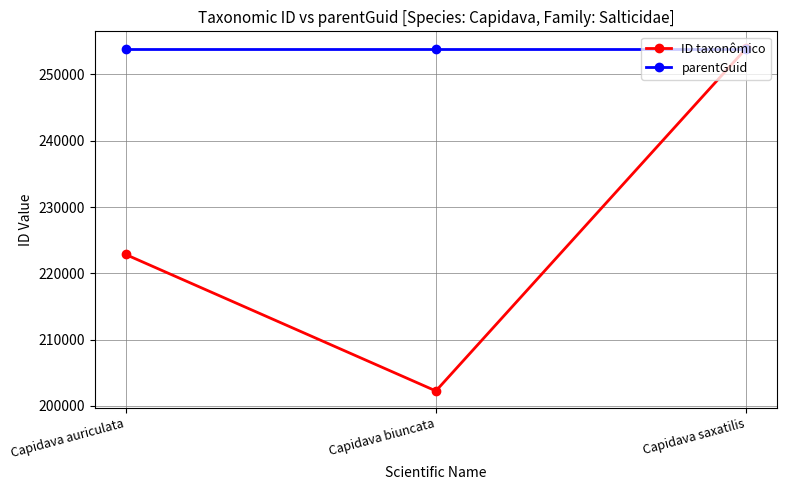

What is the label of the 2nd point from the left?

Capidava biuncata